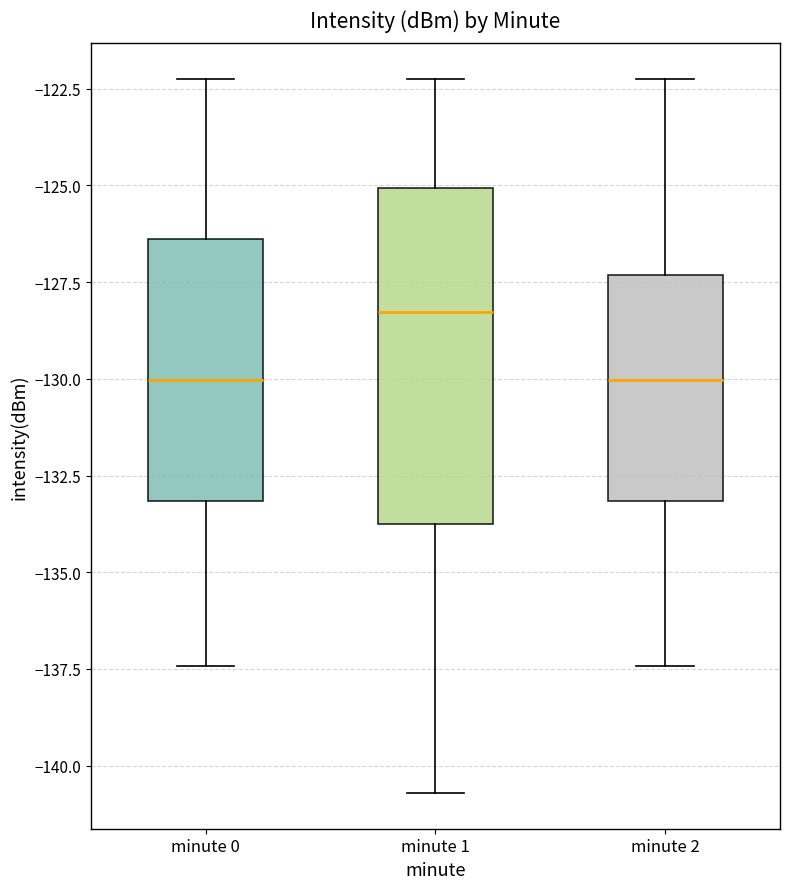

Reading left to right, transcribe this box plot: for each box, give where its median line is, the range the box spans, and where its two whiskers end, as read against the y-axis. The values are not printed on the chart, so give them approximately, as read against the axis.

minute 0: median -130.0, box -133.0 to -126.5, whiskers -137.5 to -122.0
minute 1: median -128.5, box -133.5 to -125.0, whiskers -140.5 to -122.0
minute 2: median -130.0, box -133.0 to -127.5, whiskers -137.5 to -122.0